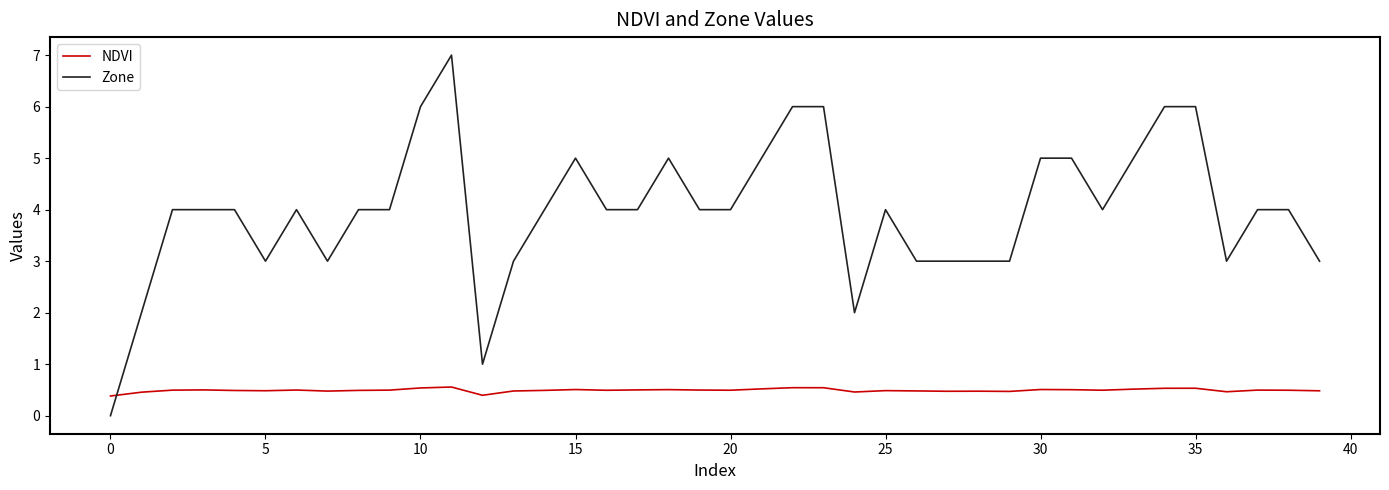

Which series has the largest total across all categories?

Zone